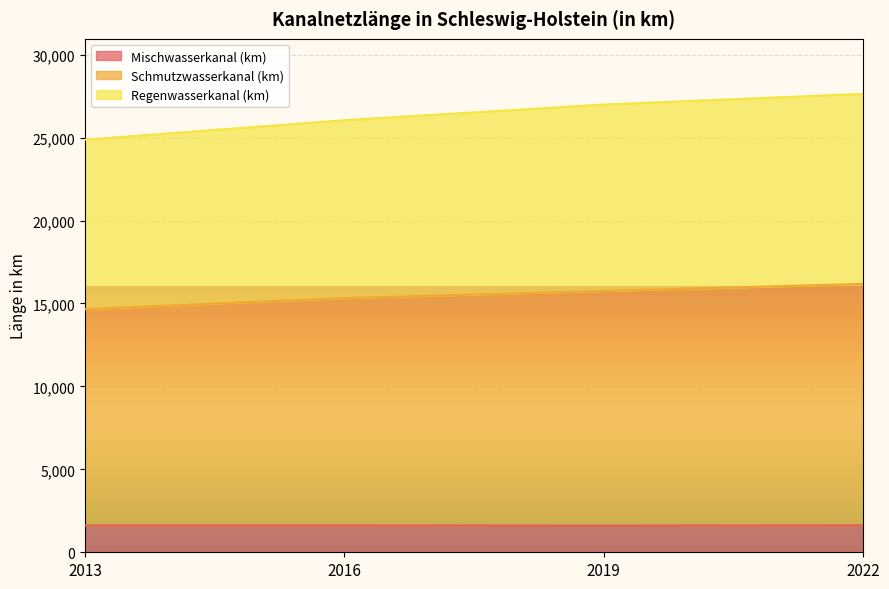

How many Schmutzwasserkanal (km) values are between 15323 and 16179?

3